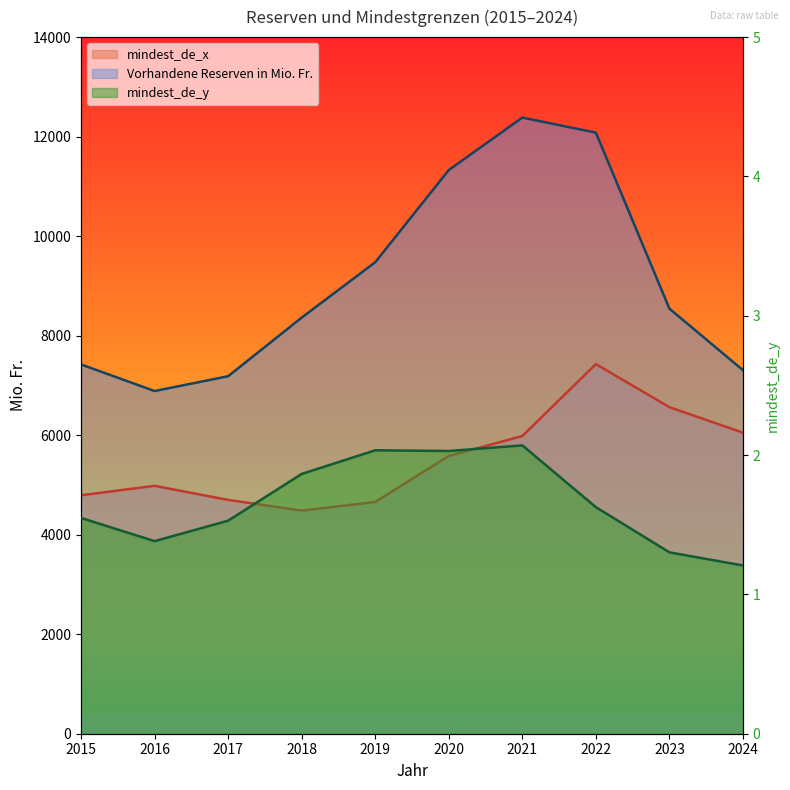

Reading left to right, transcribe all the data shown in this chart.

mindest_de_x: 2015=4792.0	2016=4982.2	2017=4698.8	2018=4484.8	2019=4657.4	2020=5582.2	2021=5983.2	2022=7428.3	2023=6562.8	2024=6050.1
Vorhandene Reserven in Mio. Fr.: 2015=7421.9	2016=6887.0	2017=7184.5	2018=8362.7	2019=9475.0	2020=11327.8	2021=12383.0	2022=12079.8	2023=8543.0	2024=7306.4
mindest_de_y: 2015=1.5	2016=1.4	2017=1.5	2018=1.9	2019=2.0	2020=2.0	2021=2.1	2022=1.6	2023=1.3	2024=1.2